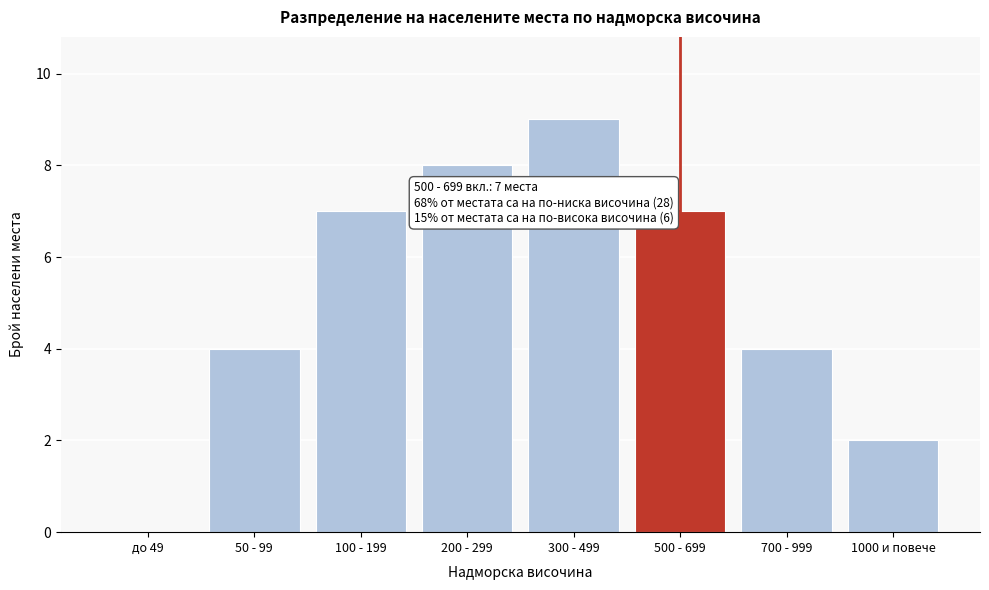

Reading left to right, what are all the values shown in this chart?

до 49=0	50 - 99=4	100 - 199=7	200 - 299=8	300 - 499=9	500 - 699=7	700 - 999=4	1000 и повече=2